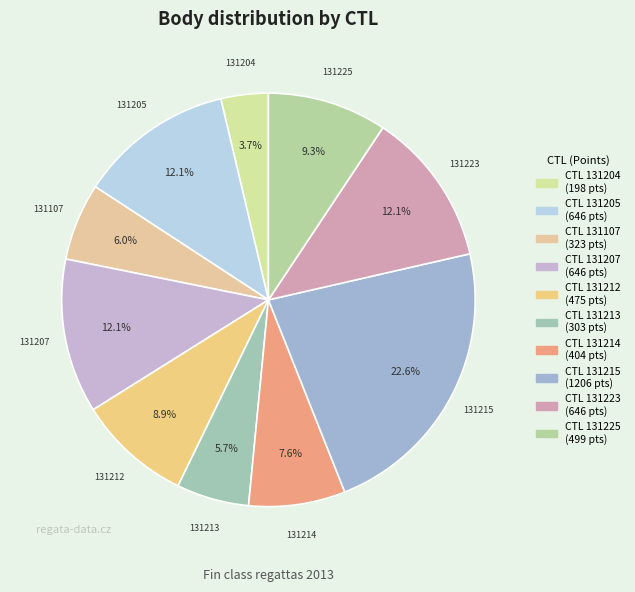

Count the number of slices in the pie.

10